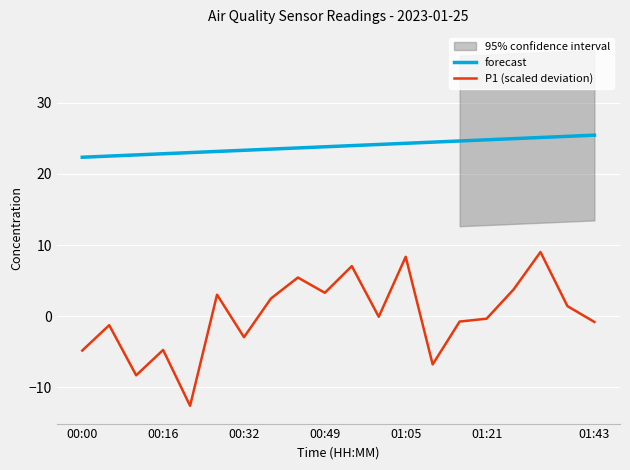

Is it true that P1 (scaled deviation) equals -0.8 at 01:43?

True